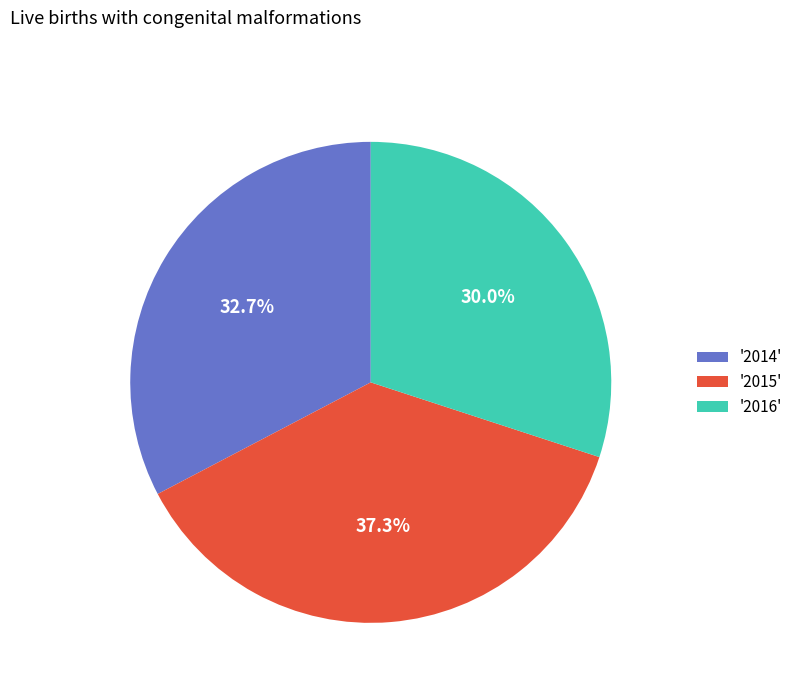

Does any single category account for the majority?

No